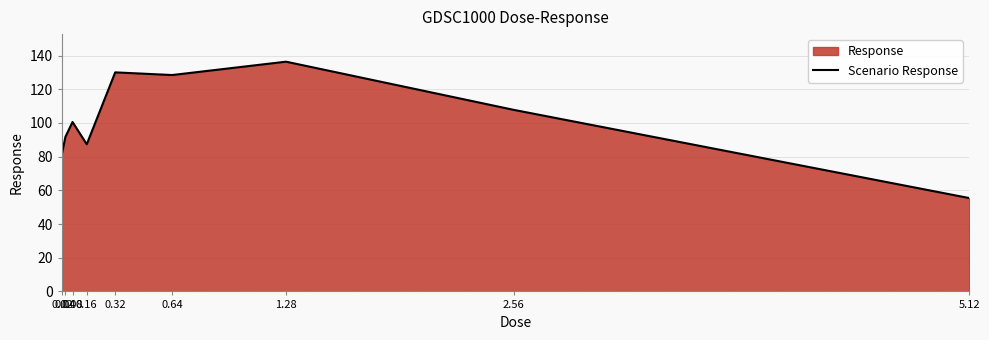

What is the value of the 3rd point from the left?

100.5